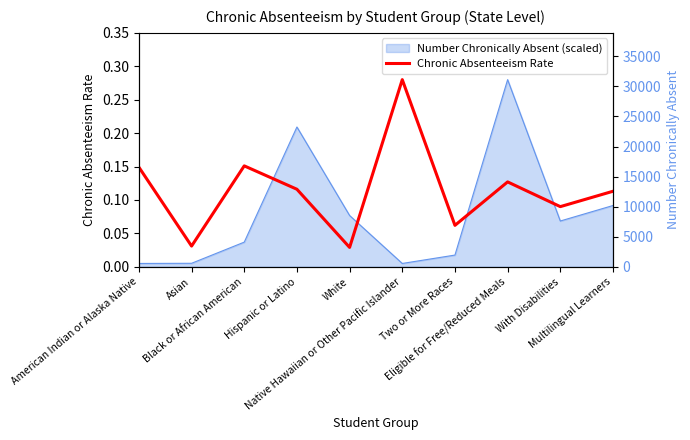

What is the maximum value shown in the chart?

0.3